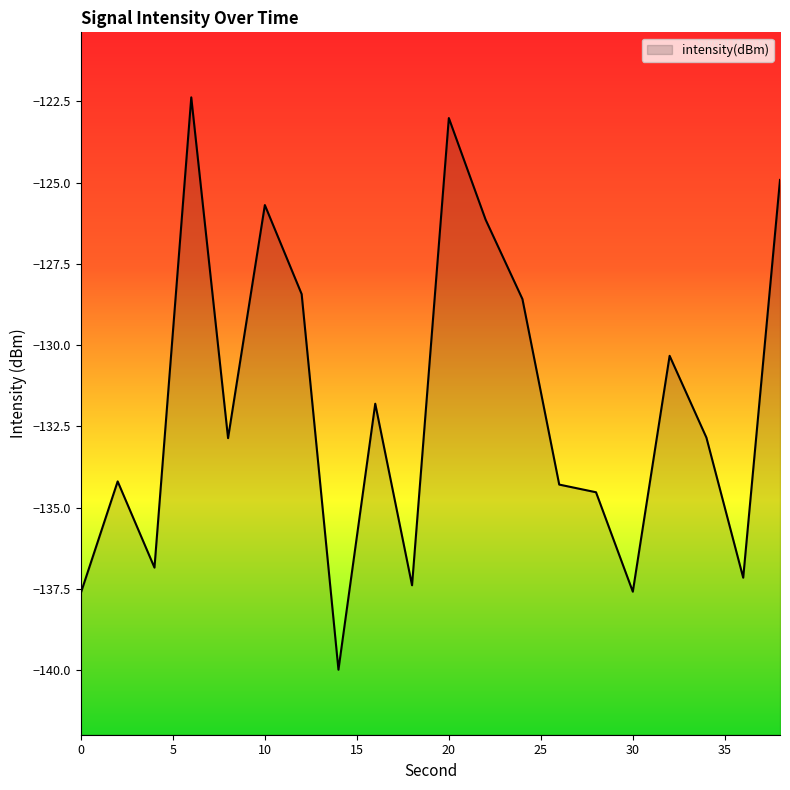

At which label is the value closest to -131?

32